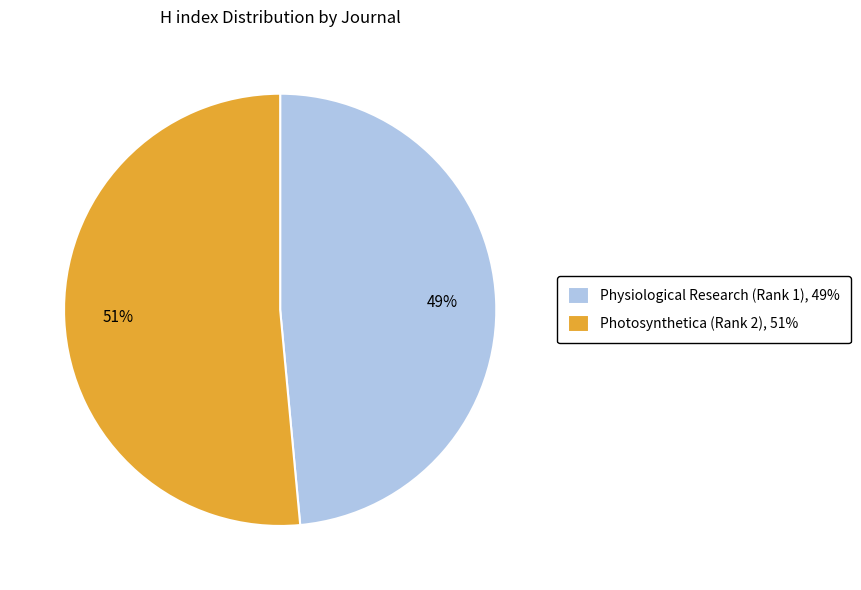

Between Photosynthetica (Rank 2), 51% and Physiological Research (Rank 1), 49%, which is larger?

Photosynthetica (Rank 2), 51%